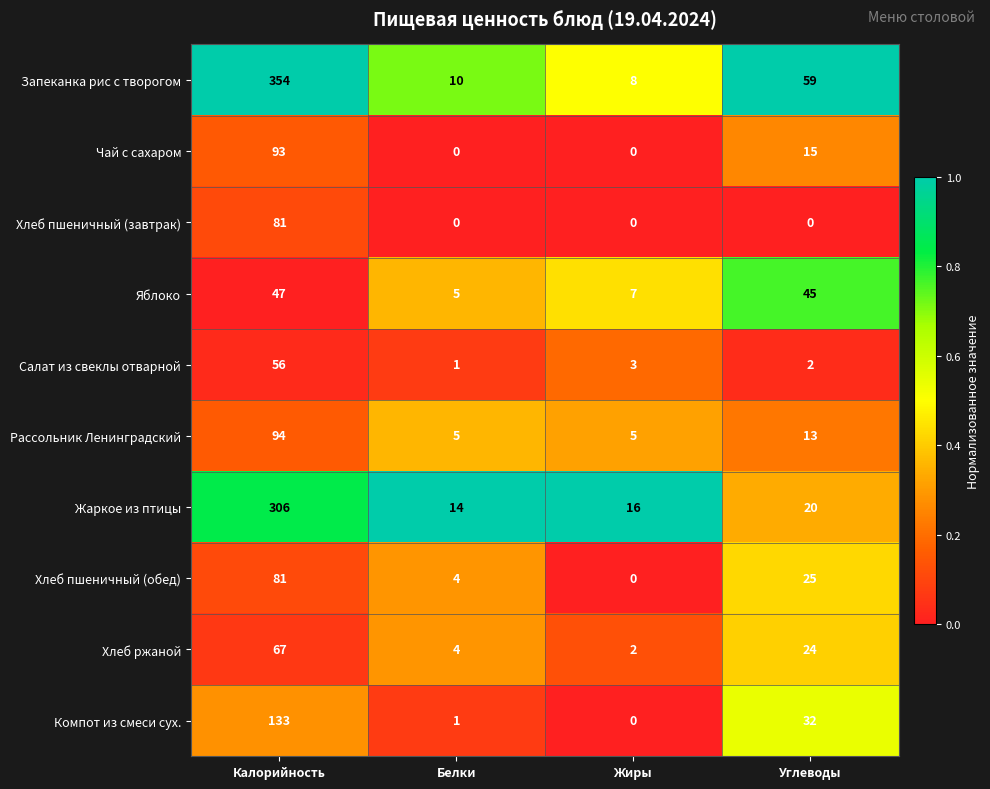

How many positive values does the Хлеб пшеничный (завтрак) series have?

1